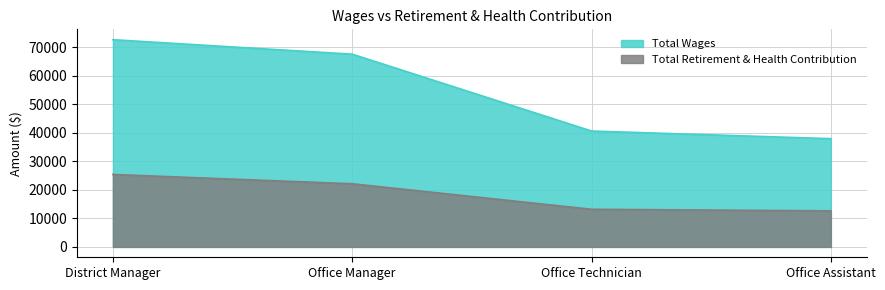

What is the sum of all Total Retirement & Health Contribution values?

73435